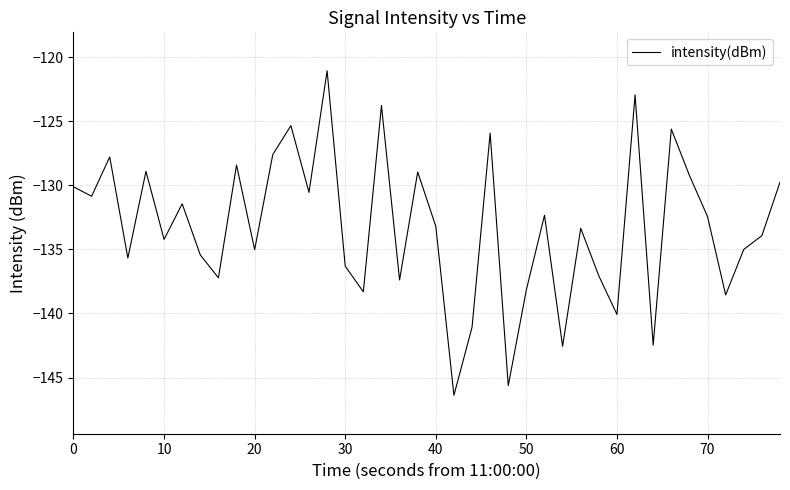

What is the greatest value displayed?

-121.1